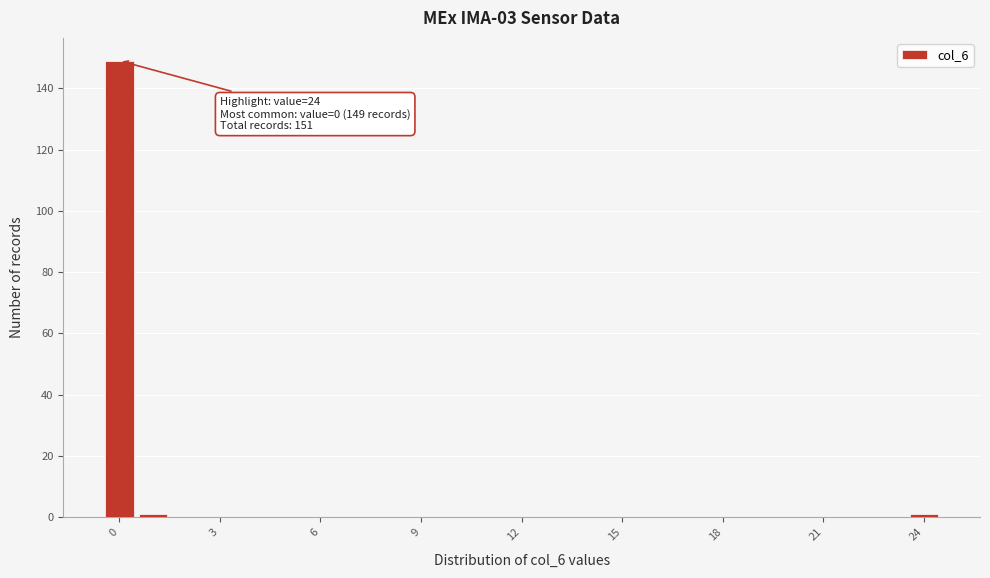

Read against the x-axis, roughly where is the centre of the tallest bar?

0.0